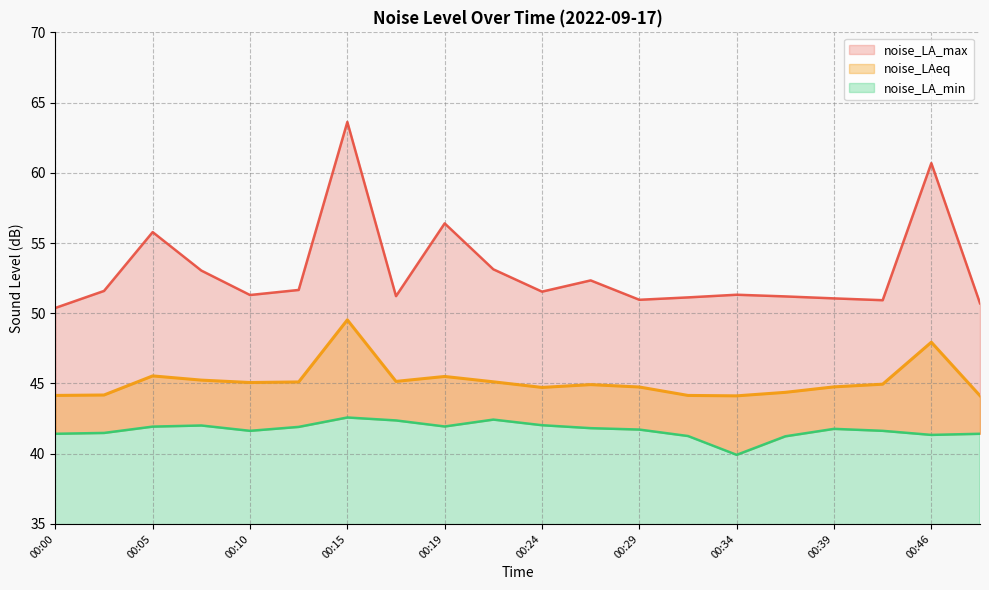

What are all the series names shown in the legend?

noise_LA_max, noise_LAeq, noise_LA_min